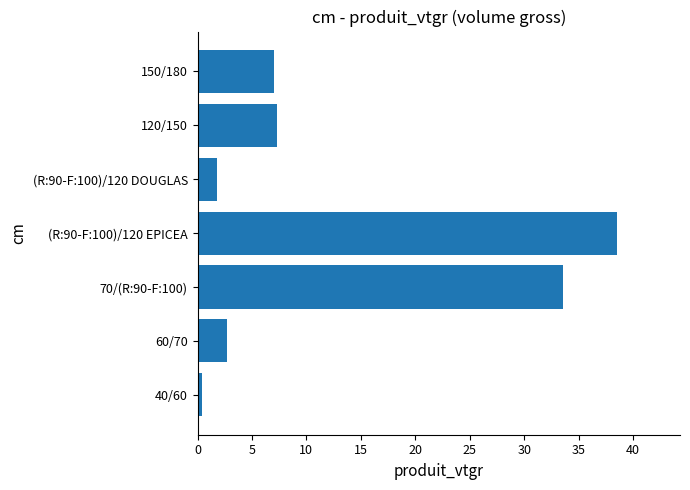

The value at (R:90-F:100)/120 DOUGLAS is 1.8. True or false?

True